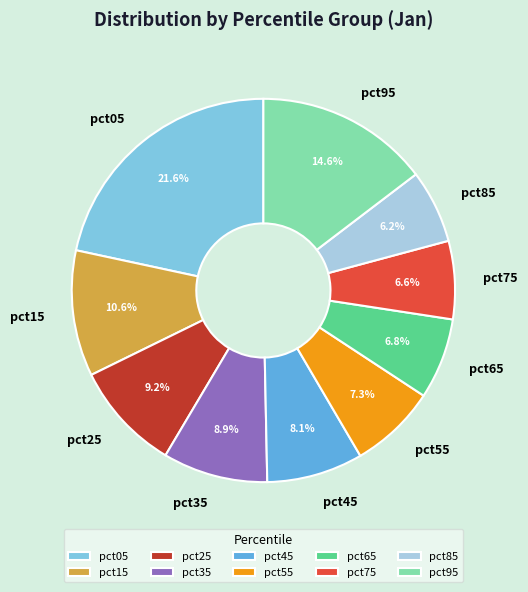

Which category has the biggest portion of the pie?

pct05